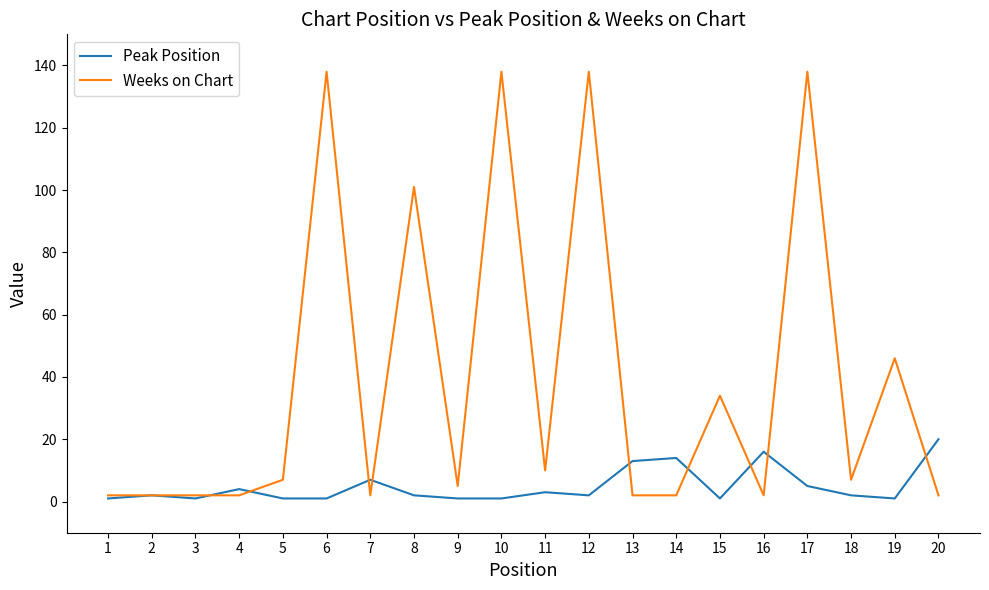

Rank the series at 6 from lowest to highest value.

Peak Position, Weeks on Chart